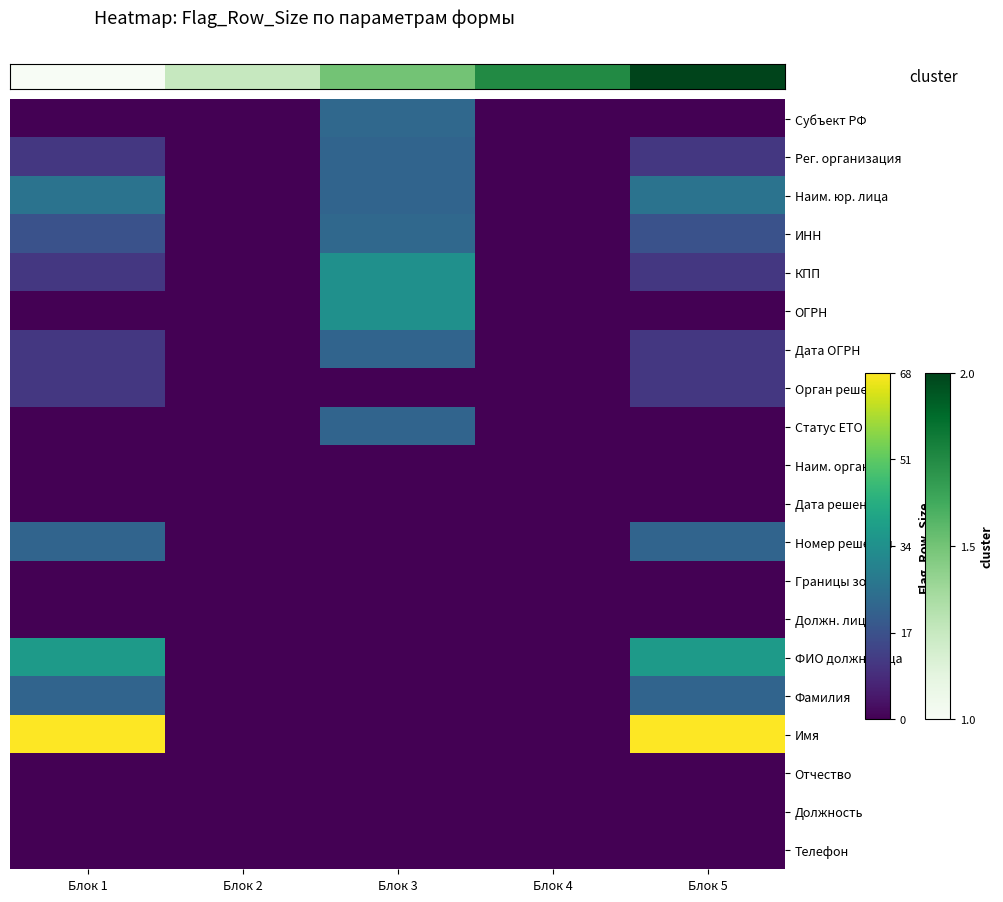

Between Блок 2 and Блок 3, which is larger?

Блок 3